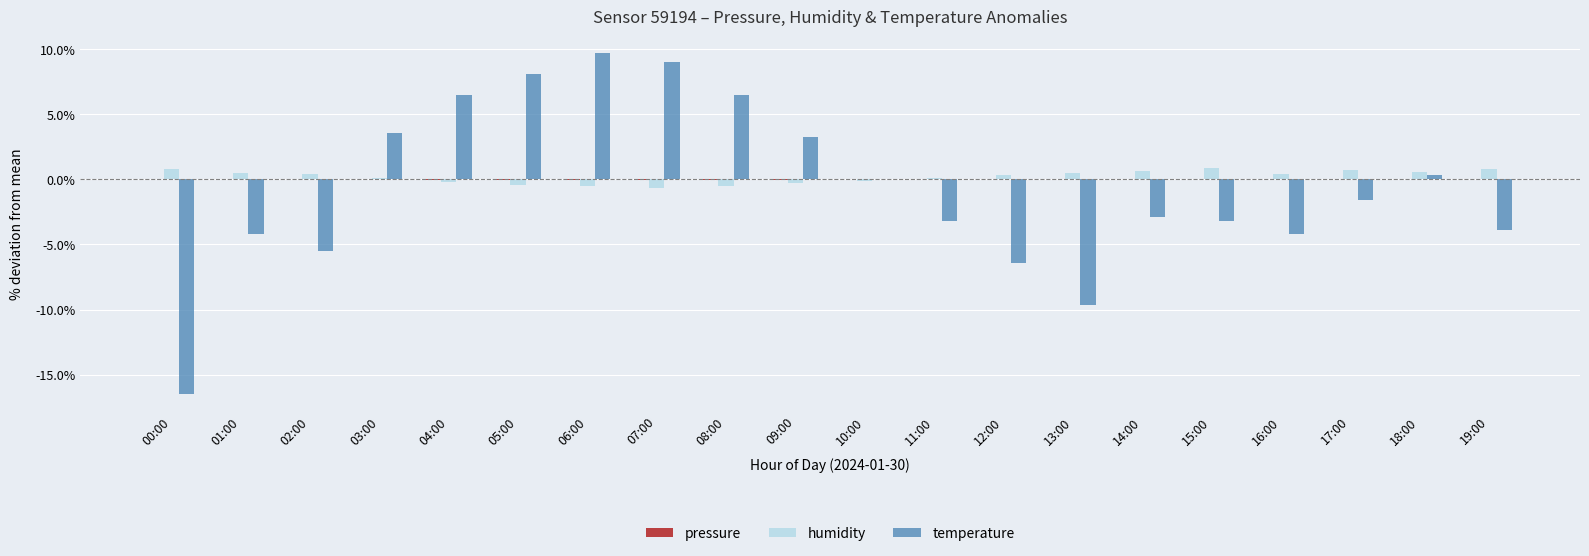

Count the number of data series in this chart.

3